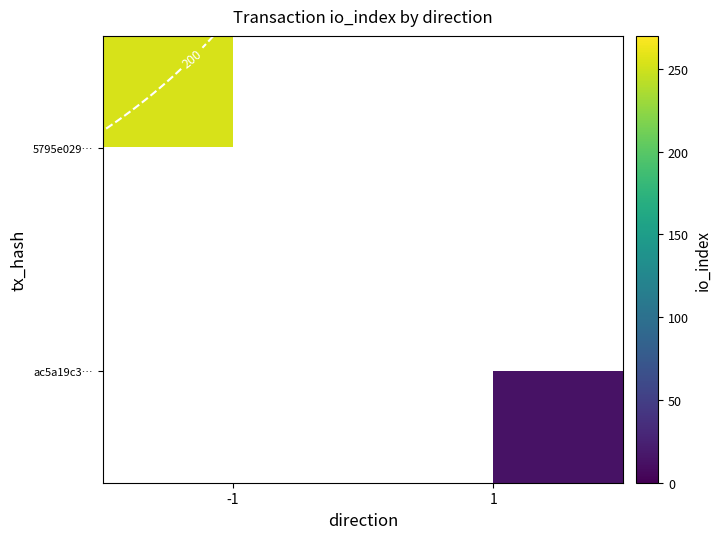

At how many categories does at least one series exceed 151?

1